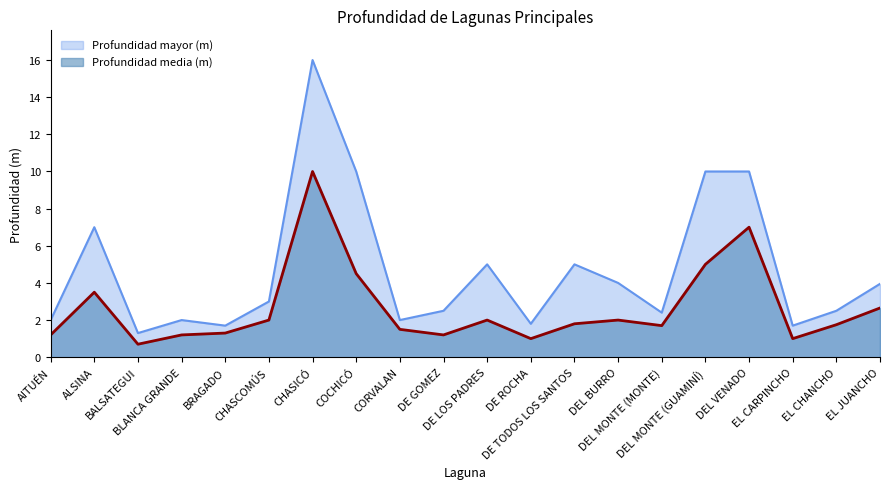

Which series has the widest spread of values?

Profundidad mayor (m)